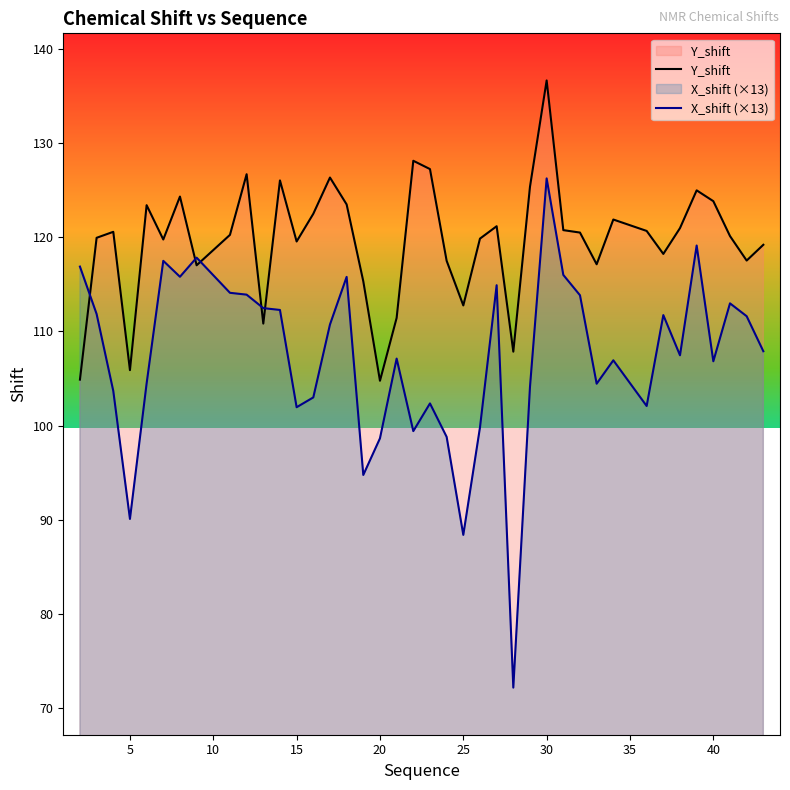

Rank the series by their maximum value, from highest to lowest.

Y_shift, X_shift (×13)